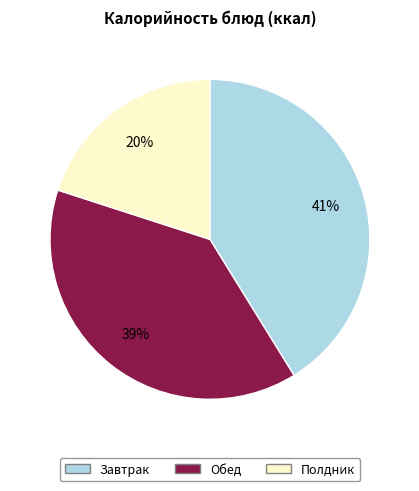

Which category has the smallest portion of the pie?

Полдник